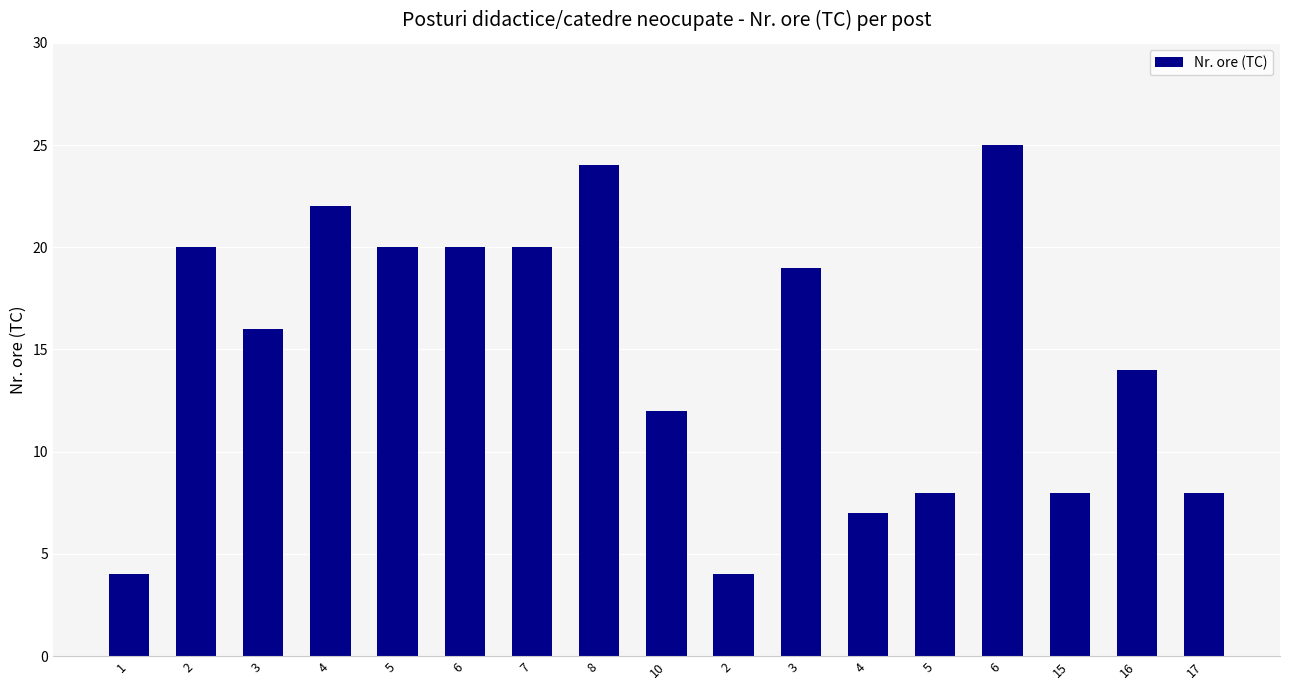

The chart shows a value of 7 at 1. True or false?

False